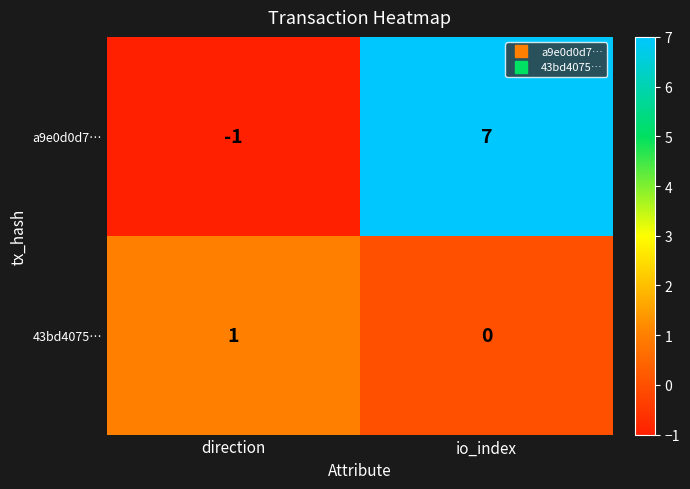

Rank the series by their average value, from lowest to highest.

43bd4075…, a9e0d0d7…